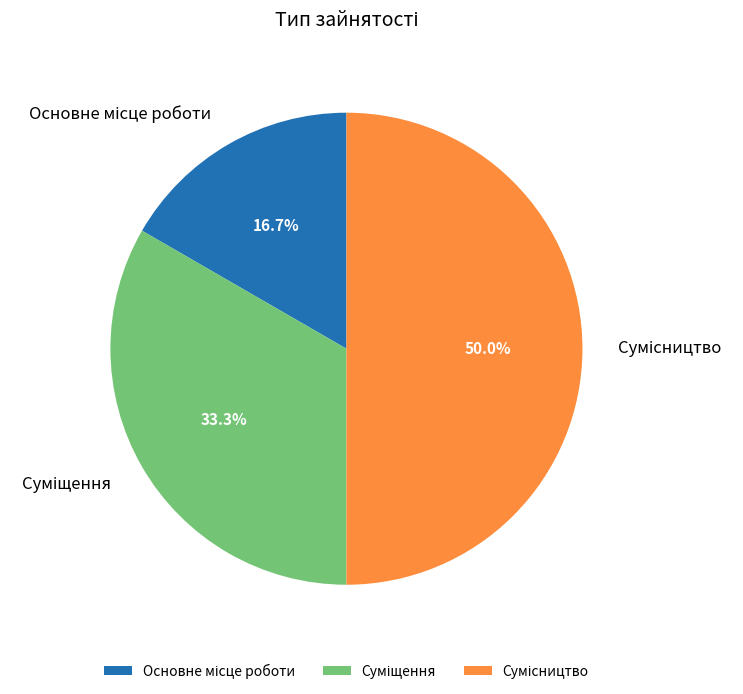

What is the change in value from Суміщення to Сумісництво?

+1